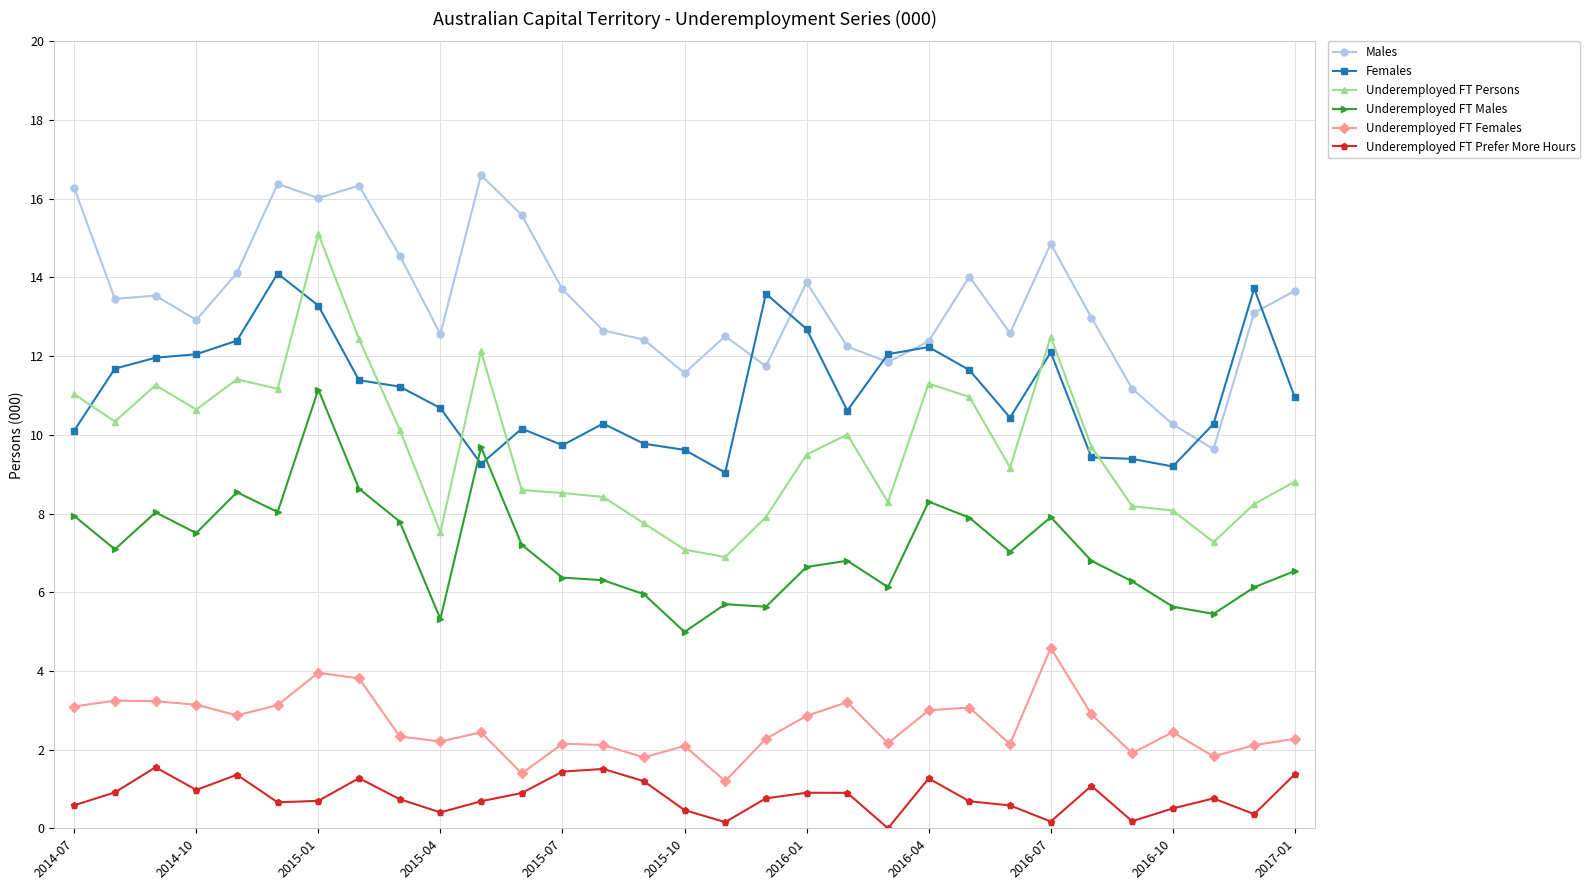

True or false: Females has more than 0 points higher than both neighbors.

True